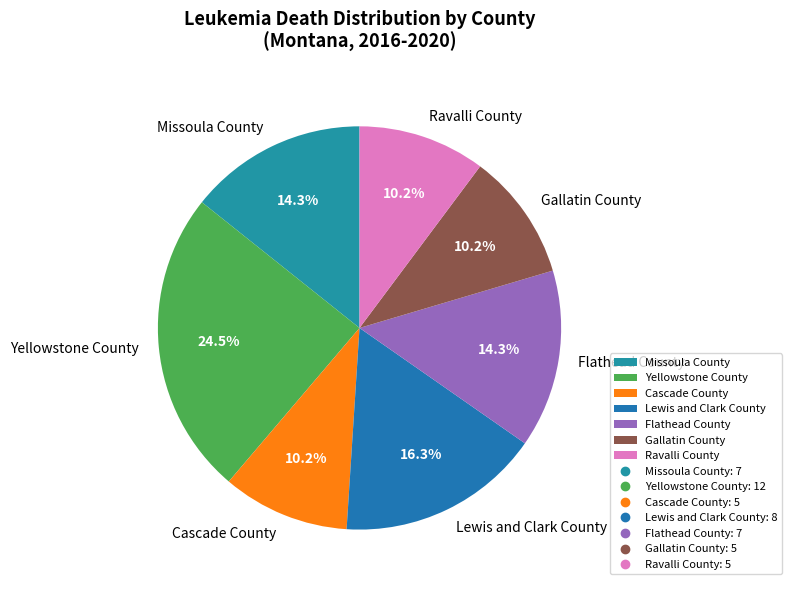

To the nearest percent, what is the difference between the Missoula County and Yellowstone County slice percentages?

10%